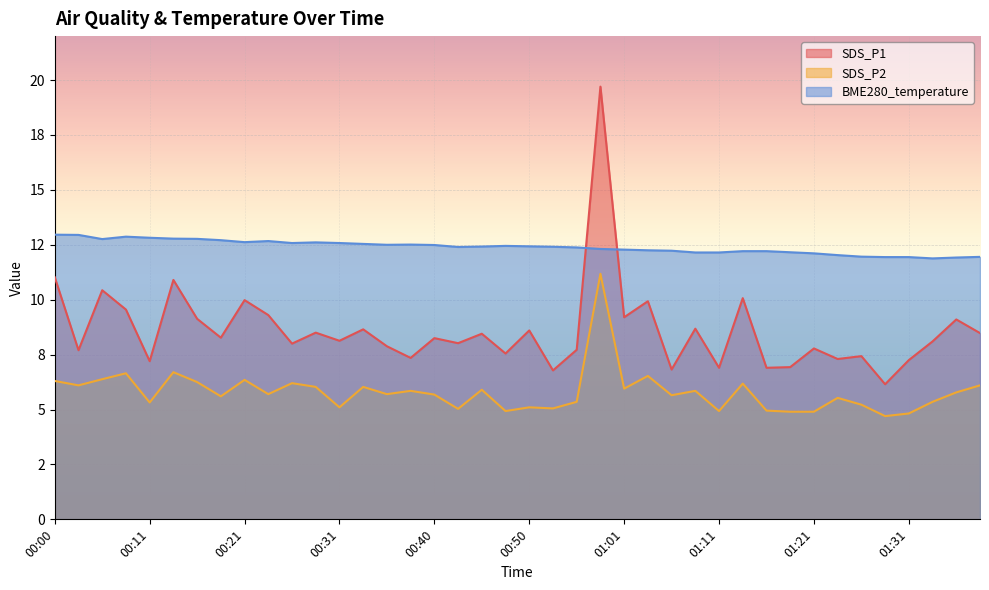

True or false: BME280_temperature and SDS_P2 intersect in this chart.

False